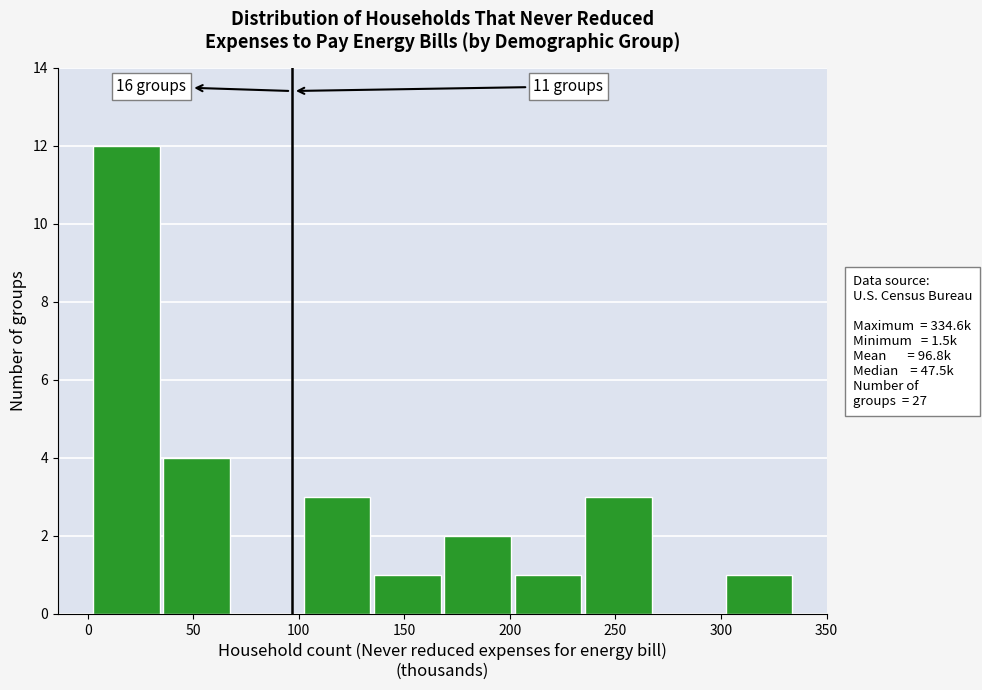

Which range on the x-axis has the tallest bar?

0 to 35